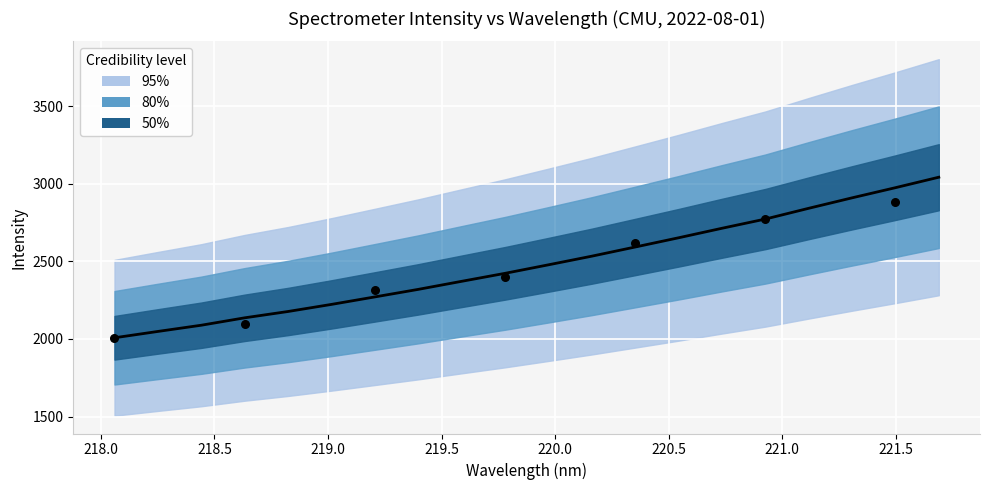

What is the total value across all series at 2?

6264.2